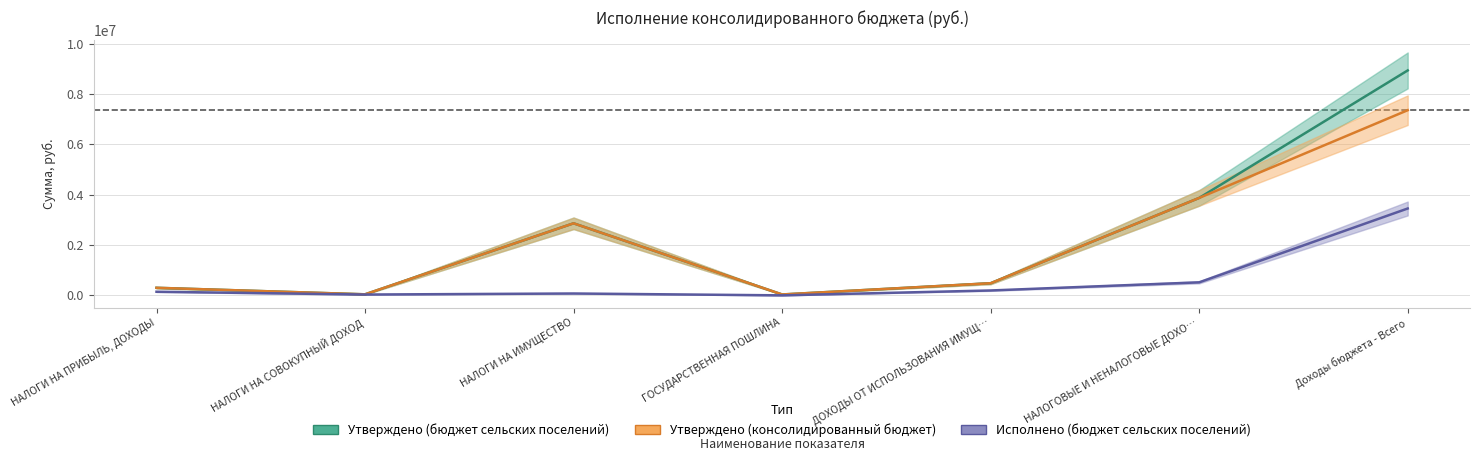

What is the approximate value of Утверждено (консолидированный бюджет) at ДОХОДЫ ОТ ИСПОЛЬЗОВАНИЯ ИМУЩ…?

482400.0